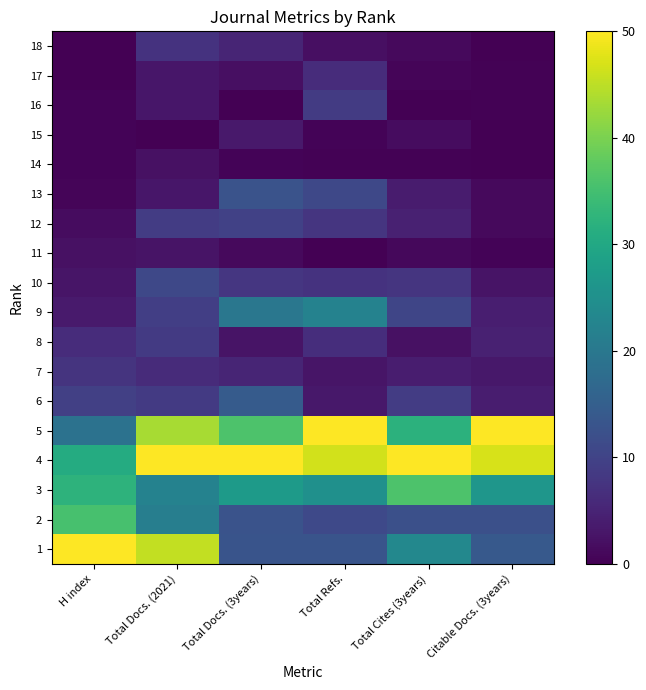

Reading left to right, transcribe all the data shown in this chart.

18: H index=0.0	Total Docs. (2021)=7.4	Total Docs. (3years)=5.3	Total Refs.=2.1	Total Cites (3years)=1.2	Citable Docs. (3years)=0.0
17: H index=0.2	Total Docs. (2021)=3.1	Total Docs. (3years)=2.0	Total Refs.=6.3	Total Cites (3years)=0.7	Citable Docs. (3years)=0.2
16: H index=0.5	Total Docs. (2021)=3.1	Total Docs. (3years)=0.0	Total Refs.=8.6	Total Cites (3years)=0.0	Citable Docs. (3years)=0.2
15: H index=0.5	Total Docs. (2021)=0.0	Total Docs. (3years)=3.4	Total Refs.=0.5	Total Cites (3years)=1.7	Citable Docs. (3years)=0.0
14: H index=0.5	Total Docs. (2021)=2.3	Total Docs. (3years)=0.4	Total Refs.=0.4	Total Cites (3years)=0.2	Citable Docs. (3years)=0.1
13: H index=0.7	Total Docs. (2021)=3.1	Total Docs. (3years)=12.8	Total Refs.=10.8	Total Cites (3years)=3.7	Citable Docs. (3years)=1.2
12: H index=1.6	Total Docs. (2021)=8.9	Total Docs. (3years)=9.7	Total Refs.=7.6	Total Cites (3years)=4.6	Citable Docs. (3years)=1.3
11: H index=2.2	Total Docs. (2021)=2.7	Total Docs. (3years)=1.3	Total Refs.=0.0	Total Cites (3years)=1.1	Citable Docs. (3years)=0.4
10: H index=2.8	Total Docs. (2021)=10.9	Total Docs. (3years)=7.8	Total Refs.=7.4	Total Cites (3years)=7.6	Citable Docs. (3years)=2.7
9: H index=3.7	Total Docs. (2021)=9.3	Total Docs. (3years)=19.9	Total Refs.=22.1	Total Cites (3years)=10.5	Citable Docs. (3years)=4.2
8: H index=6.4	Total Docs. (2021)=8.5	Total Docs. (3years)=2.7	Total Refs.=6.5	Total Cites (3years)=2.2	Citable Docs. (3years)=4.5
7: H index=7.5	Total Docs. (2021)=6.2	Total Docs. (3years)=5.1	Total Refs.=2.8	Total Cites (3years)=4.1	Citable Docs. (3years)=3.2
6: H index=9.5	Total Docs. (2021)=8.5	Total Docs. (3years)=14.3	Total Refs.=3.2	Total Cites (3years)=9.0	Citable Docs. (3years)=4.0
5: H index=18.8	Total Docs. (2021)=43.4	Total Docs. (3years)=35.9	Total Refs.=50.0	Total Cites (3years)=32.1	Citable Docs. (3years)=50.0
4: H index=30.8	Total Docs. (2021)=50.0	Total Docs. (3years)=50.0	Total Refs.=46.6	Total Cites (3years)=50.0	Citable Docs. (3years)=47.0
3: H index=32.3	Total Docs. (2021)=22.1	Total Docs. (3years)=27.3	Total Refs.=25.1	Total Cites (3years)=36.0	Citable Docs. (3years)=26.2
2: H index=35.4	Total Docs. (2021)=21.3	Total Docs. (3years)=12.8	Total Refs.=11.0	Total Cites (3years)=12.2	Citable Docs. (3years)=12.2
1: H index=50.0	Total Docs. (2021)=45.3	Total Docs. (3years)=13.1	Total Refs.=12.9	Total Cites (3years)=23.4	Citable Docs. (3years)=14.0